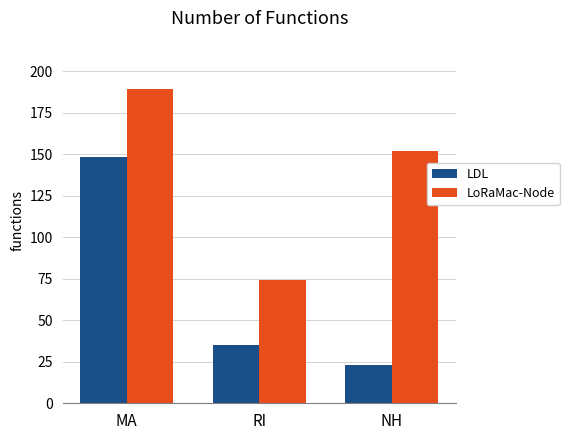

How many values in the LDL series are below 35?

1